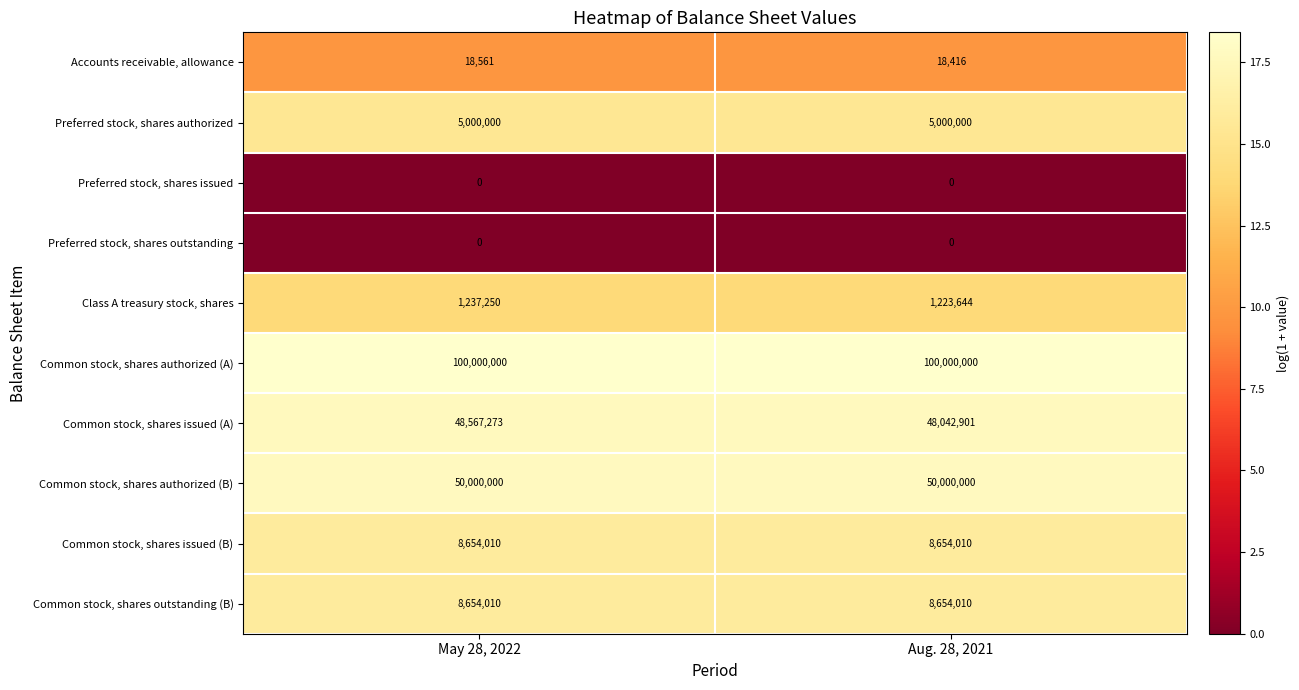

Reading left to right, transcribe all the data shown in this chart.

Accounts receivable, allowance: May 28, 2022=18561	Aug. 28, 2021=18416
Preferred stock, shares authorized: May 28, 2022=5000000	Aug. 28, 2021=5000000
Preferred stock, shares issued: May 28, 2022=0	Aug. 28, 2021=0
Preferred stock, shares outstanding: May 28, 2022=0	Aug. 28, 2021=0
Class A treasury stock, shares: May 28, 2022=1237250	Aug. 28, 2021=1223644
Common stock, shares authorized (A): May 28, 2022=100000000	Aug. 28, 2021=100000000
Common stock, shares issued (A): May 28, 2022=48567273	Aug. 28, 2021=48042901
Common stock, shares authorized (B): May 28, 2022=50000000	Aug. 28, 2021=50000000
Common stock, shares issued (B): May 28, 2022=8654010	Aug. 28, 2021=8654010
Common stock, shares outstanding (B): May 28, 2022=8654010	Aug. 28, 2021=8654010